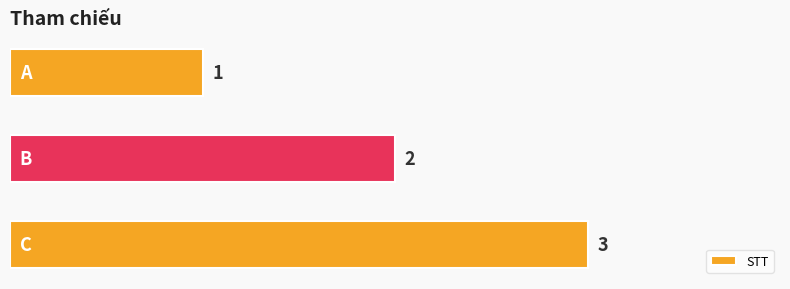

What is the sum of all values?

6